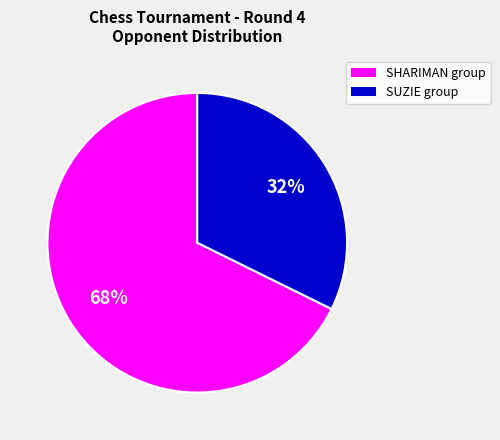

Does any single category account for the majority?

Yes